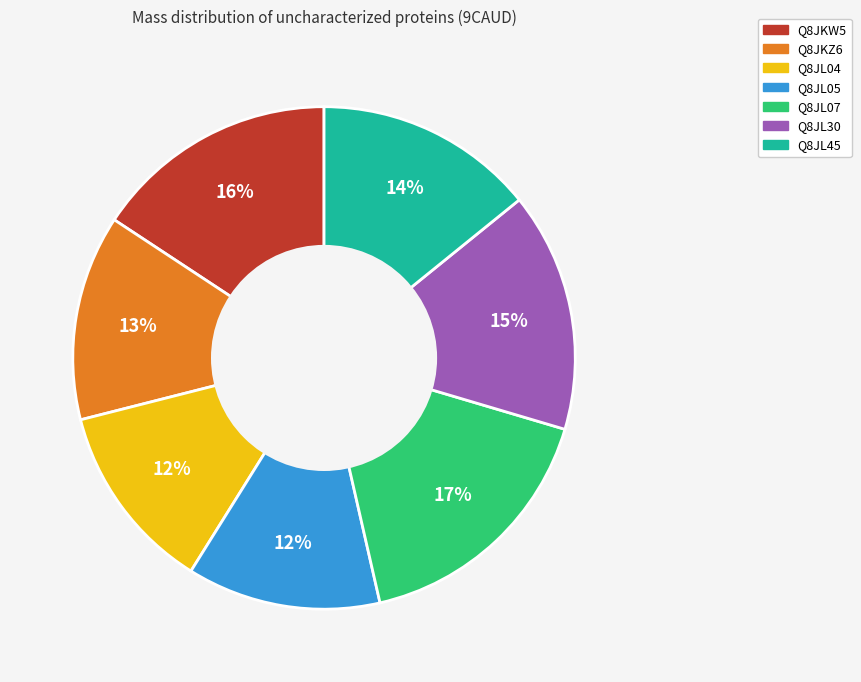

To the nearest percent, what percentage of the pie is Q8JKZ6?

13%